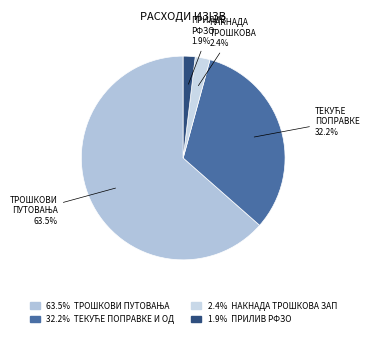

How many slices are in this pie chart?

4